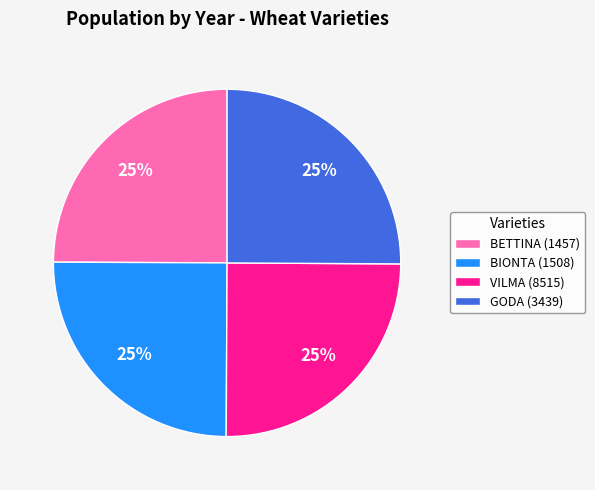

Is there a majority slice in this chart?

No